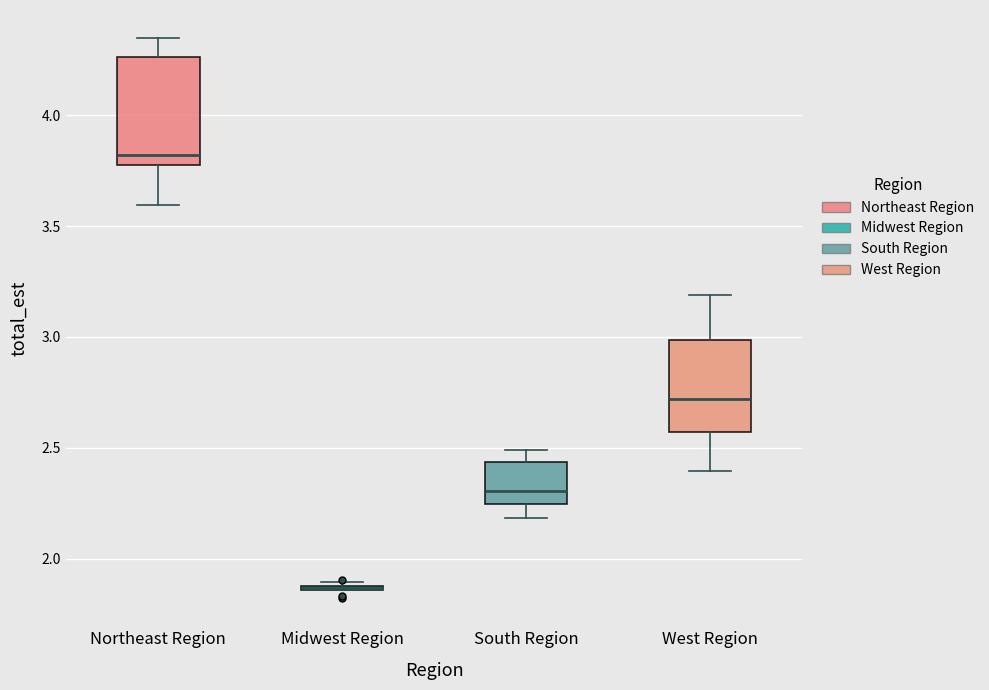

Reading left to right, transcribe this box plot: for each box, give where its median line is, the range the box spans, and where its two whiskers end, as read against the y-axis. The values are not printed on the chart, so give them approximately, as read against the axis.

Northeast Region: median 3.80 (just above the box's lower edge), box 3.80 to 4.25, whiskers 3.60 to 4.35
Midwest Region: box collapsed to a line at 1.85, whiskers 1.85 to 1.90
South Region: median 2.30, box 2.25 to 2.45, whiskers 2.20 to 2.50
West Region: median 2.70, box 2.55 to 3.00, whiskers 2.40 to 3.20